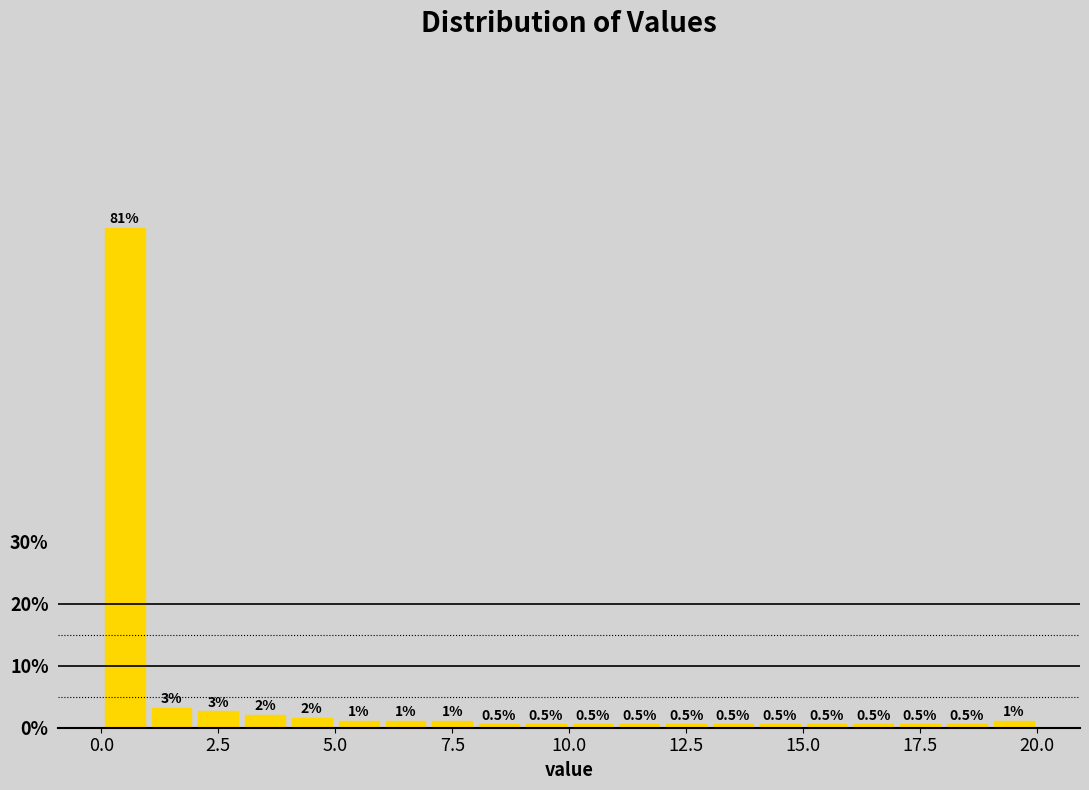

Read against the x-axis, roughly where is the centre of the tallest bar?

0.5